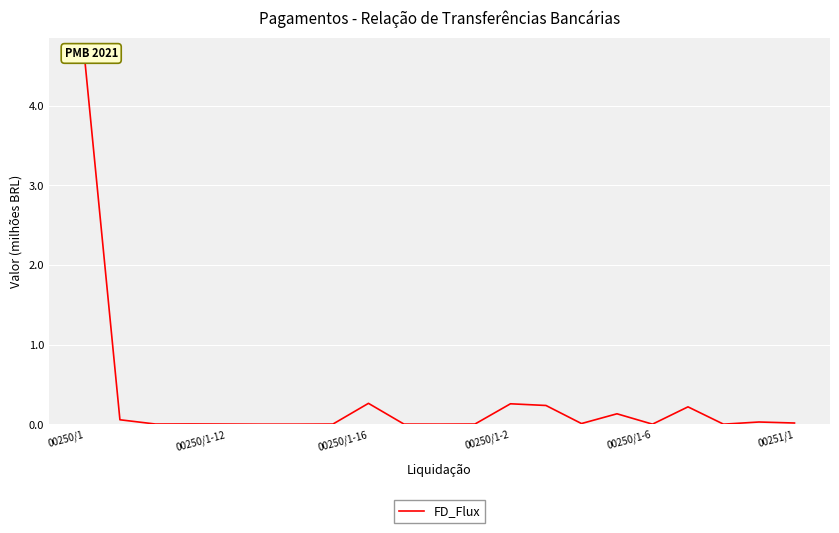

How many lines are shown in the chart?

1